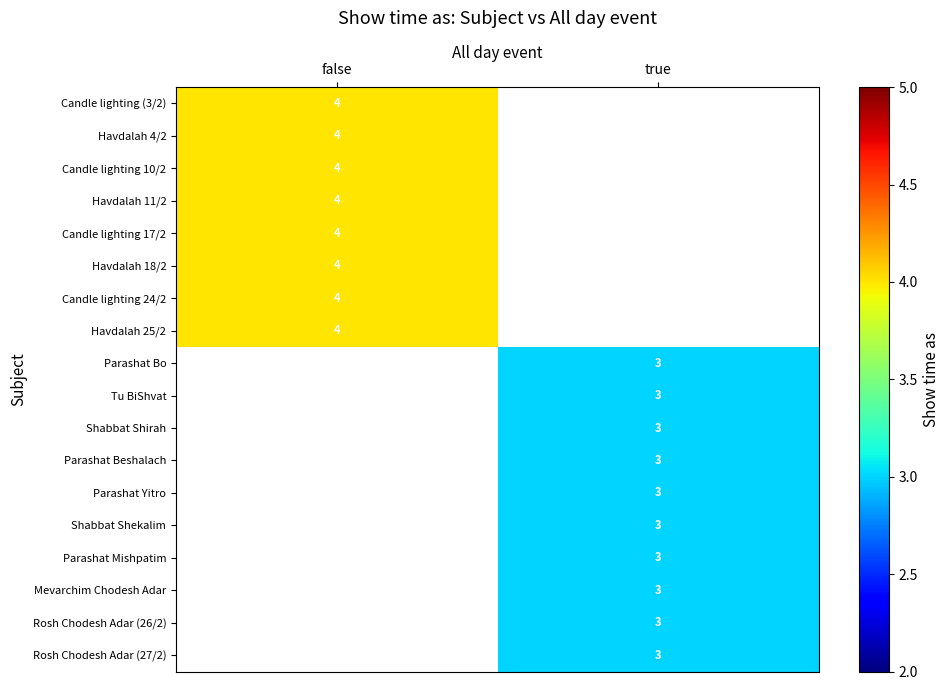

At which category does the chart reach its minimum across all series?

true